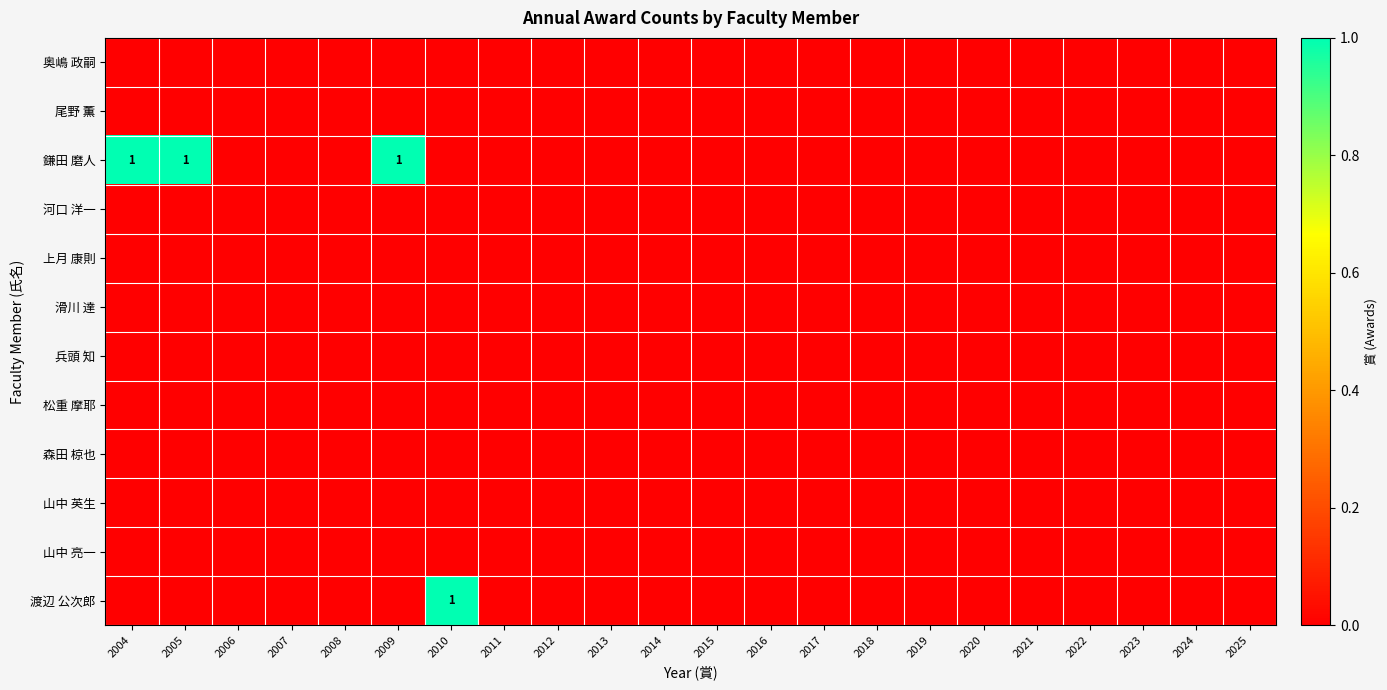

Between 2023 and 2011, which is larger?

2023